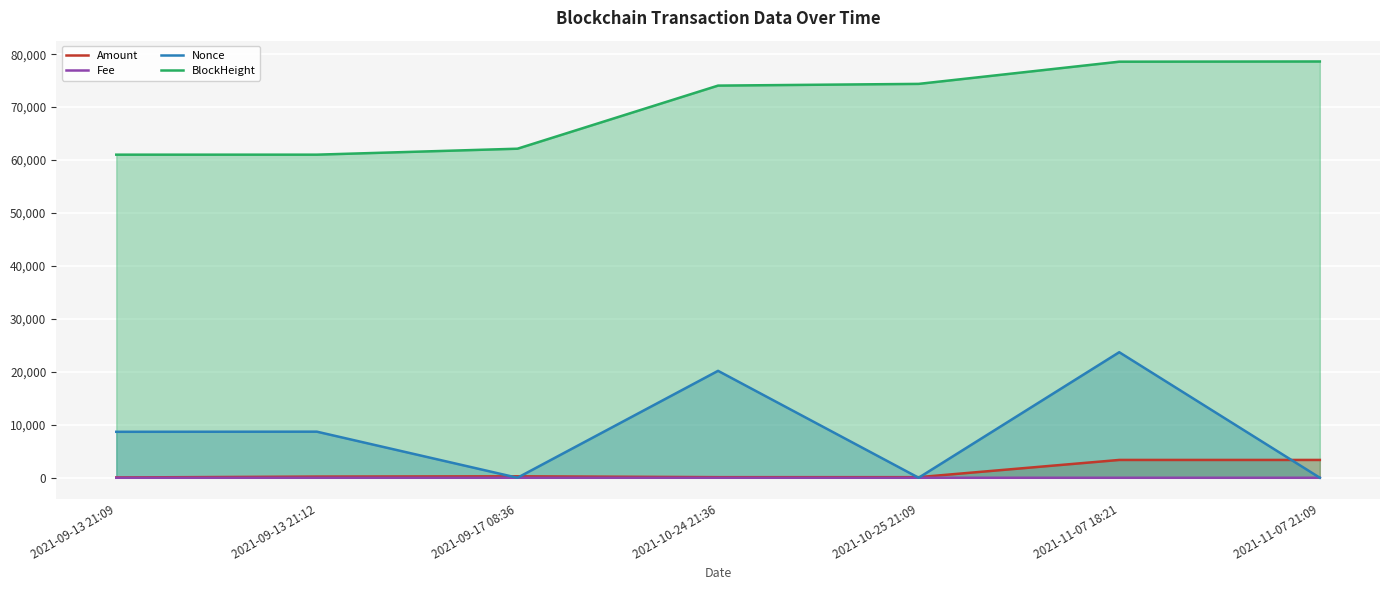

Does the chart display data point markers on the line(s)?

No